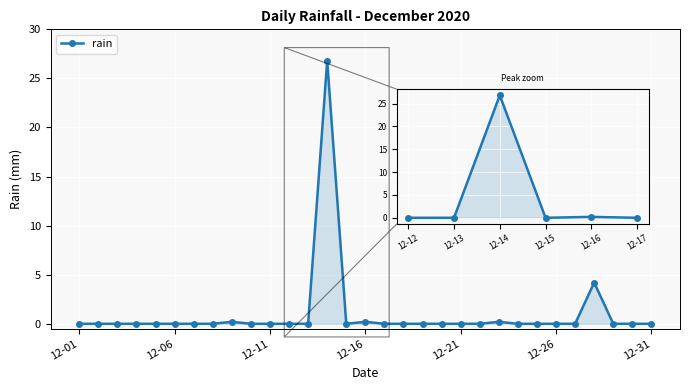

What is the difference between the maximum and minimum values?

26.8